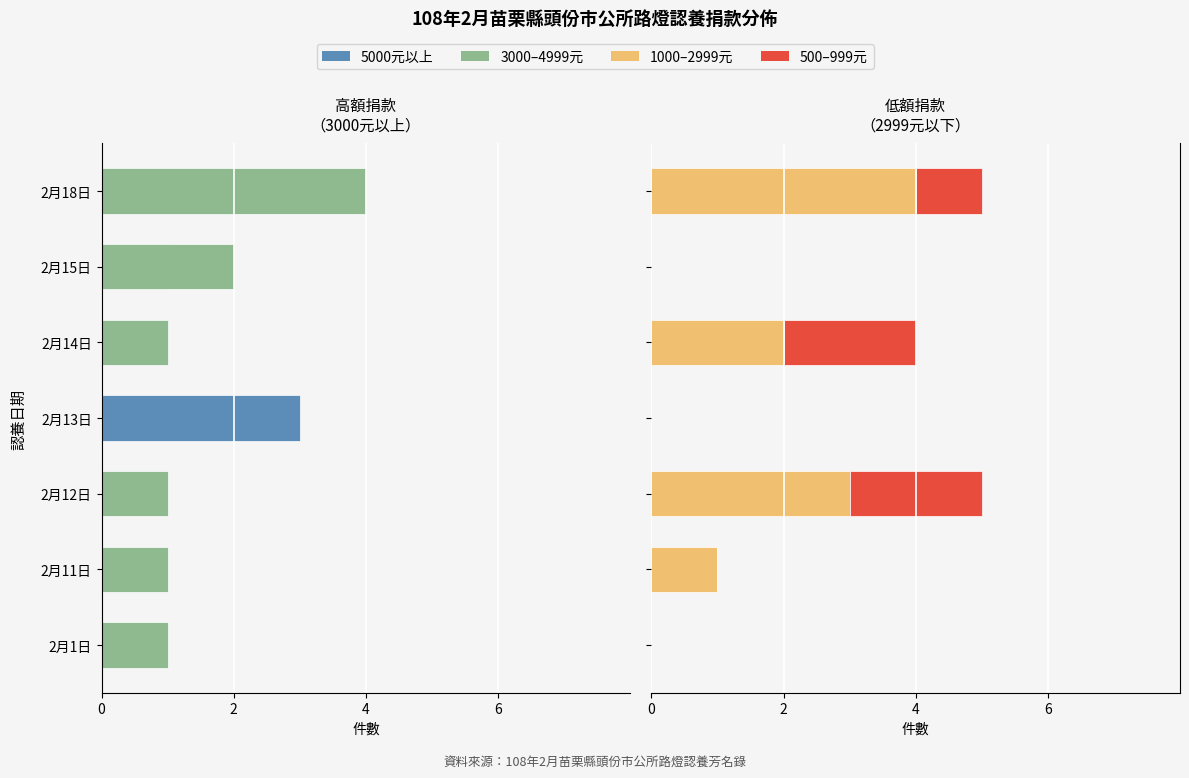

The value of 1000-2999 at 2月1日 is 3. True or false?

False